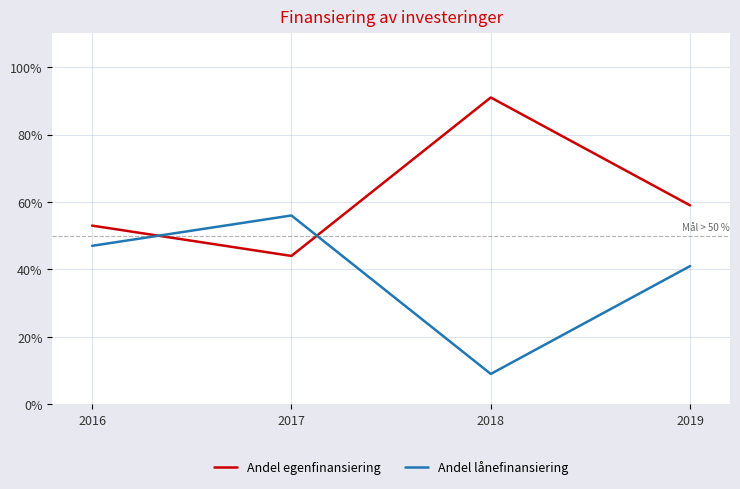

Is the value of Andel egenfinansiering at 2018 greater than the value of Andel lånefinansiering at 2018?

Yes